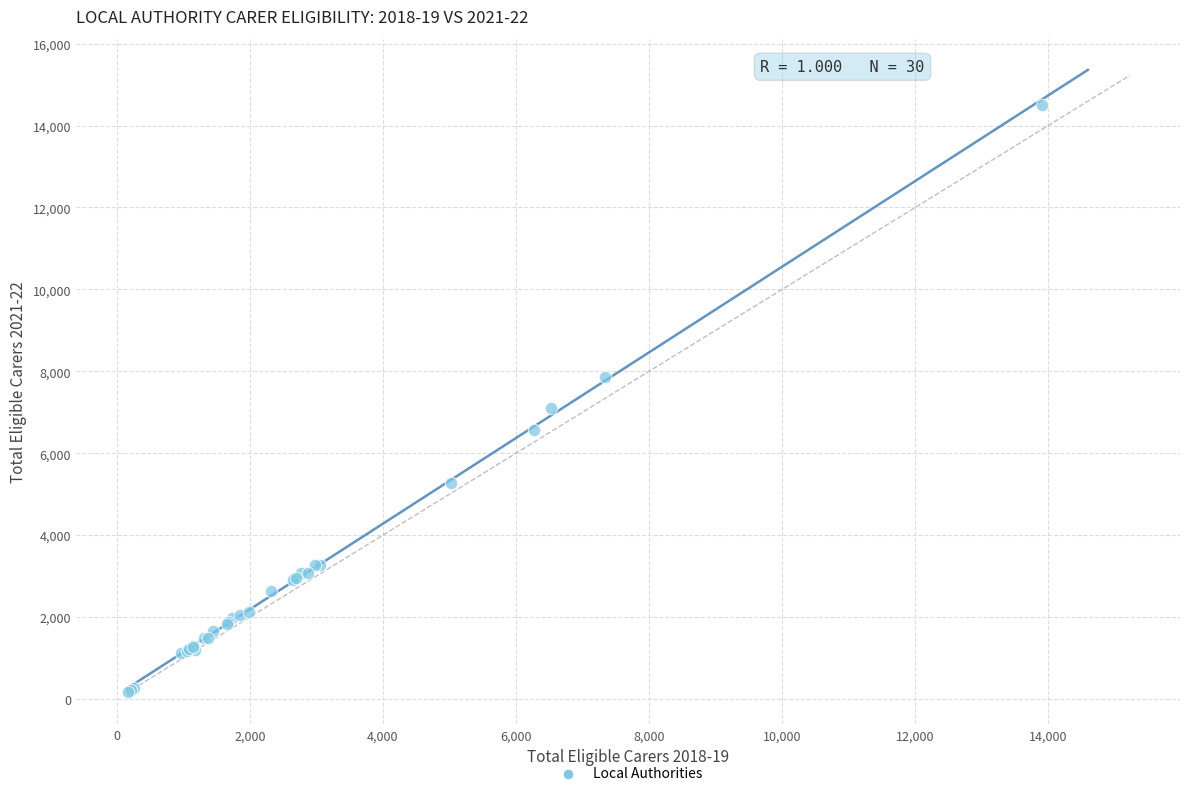

What Y value in the scatter plot is closest to 7340?

7100